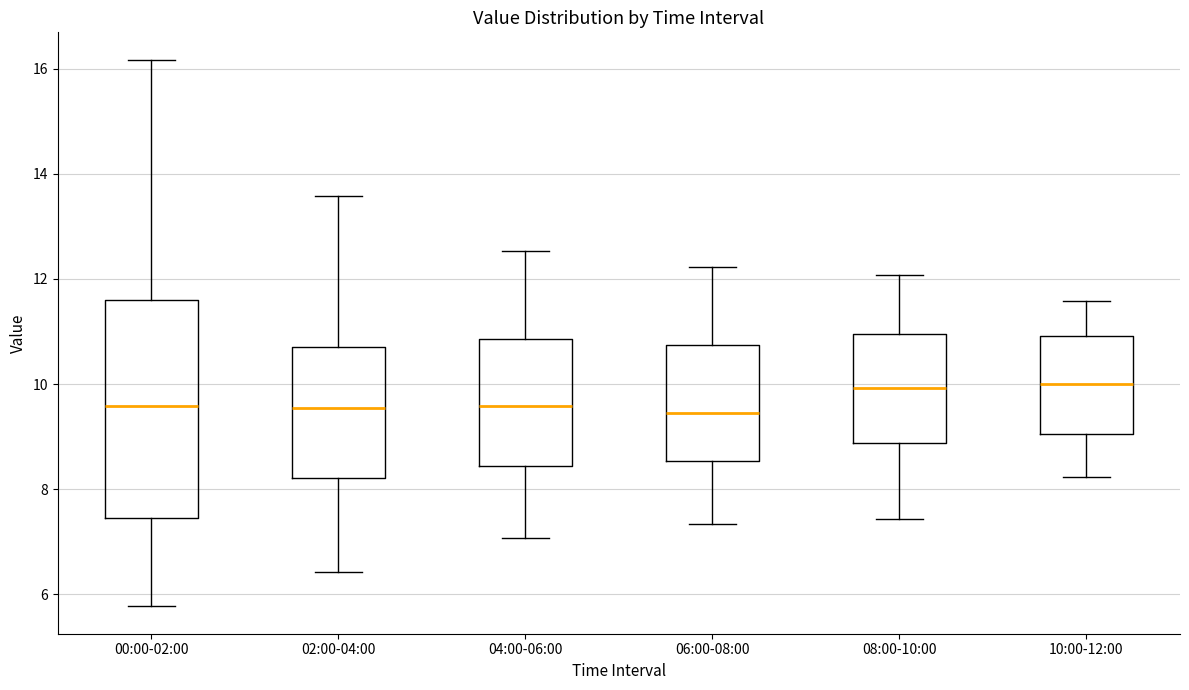

Reading left to right, transcribe this box plot: for each box, give where its median line is, the range the box spans, and where its two whiskers end, as read against the y-axis. The values are not printed on the chart, so give them approximately, as read against the axis.

00:00-02:00: median 9.6, box 7.4 to 11.6, whiskers 5.8 to 16.2
02:00-04:00: median 9.6, box 8.2 to 10.8, whiskers 6.4 to 13.6
04:00-06:00: median 9.6, box 8.4 to 10.8, whiskers 7.0 to 12.6
06:00-08:00: median 9.4, box 8.6 to 10.8, whiskers 7.4 to 12.2
08:00-10:00: median 10.0, box 8.8 to 11.0, whiskers 7.4 to 12.0
10:00-12:00: median 10.0, box 9.0 to 11.0, whiskers 8.2 to 11.6